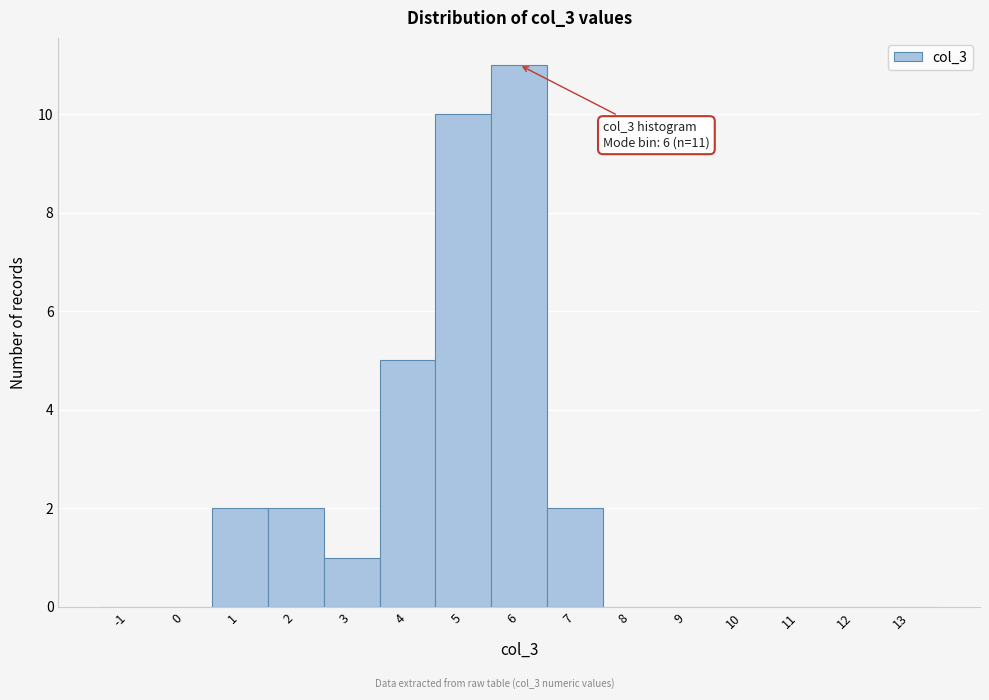

Reading left to right, extract all data points from this chart.

-1=0	0=0	1=2	2=2	3=1	4=5	5=10	6=11	7=2	8=0	9=0	10=0	11=0	12=0	13=0